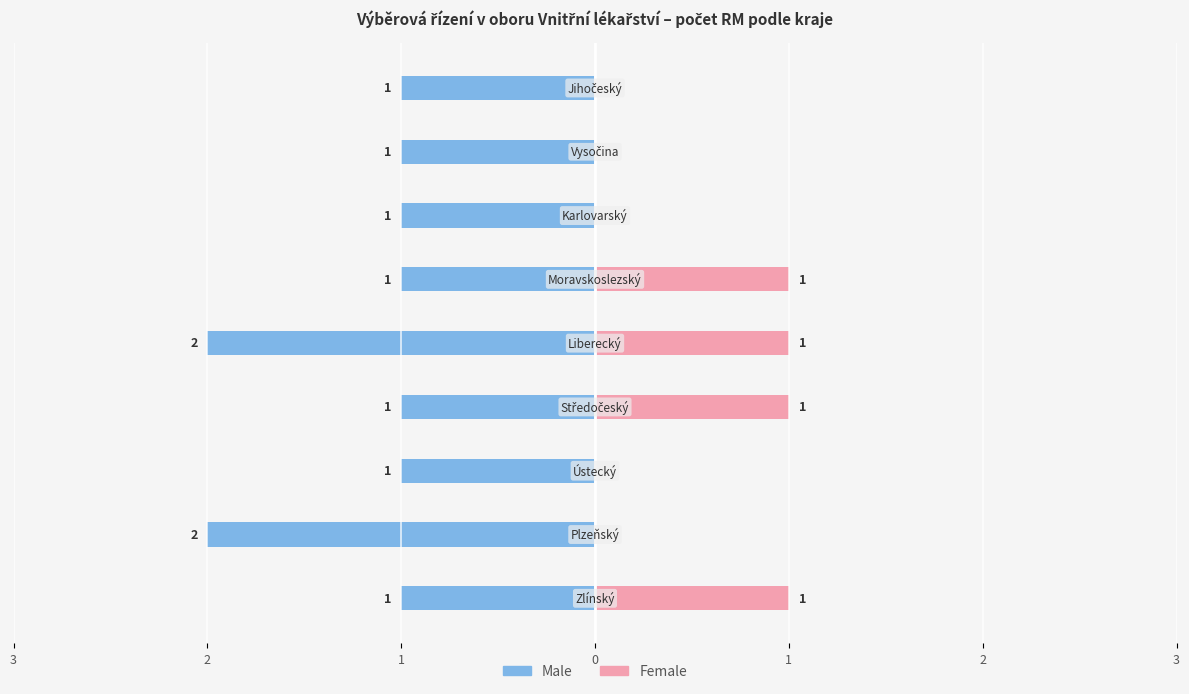

How many Female values are between 0 and 1?

9